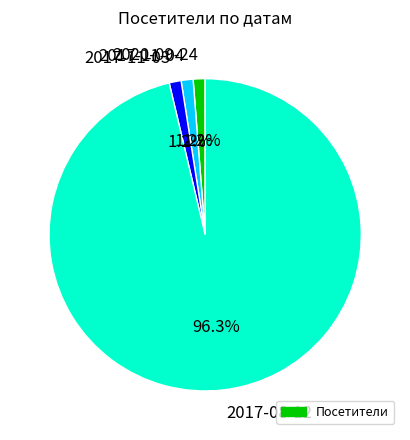

Which category has the biggest portion of the pie?

2017-08-12